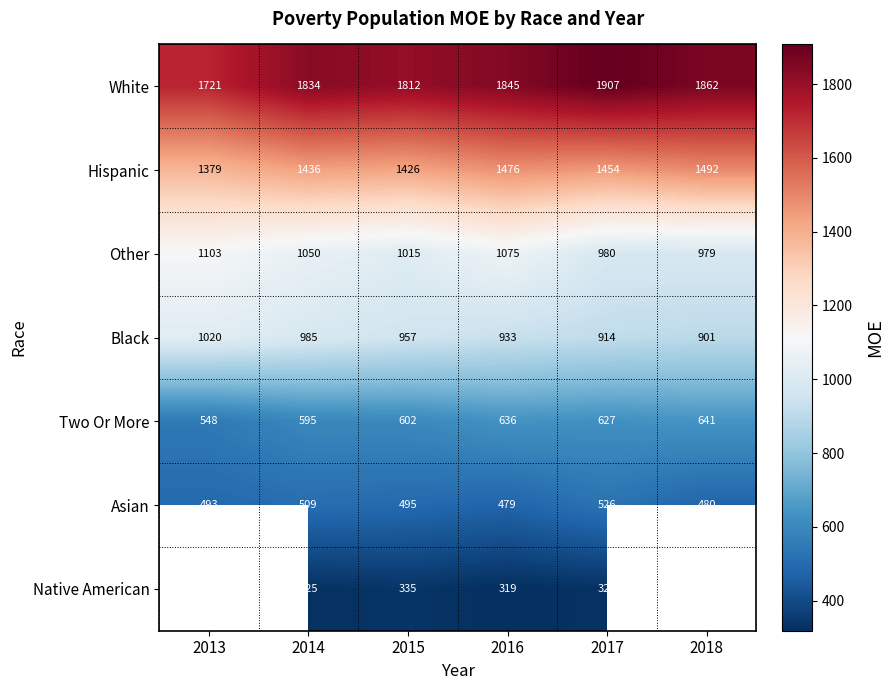

Is the value of Hispanic at 2014 greater than the value of White at 2014?

No